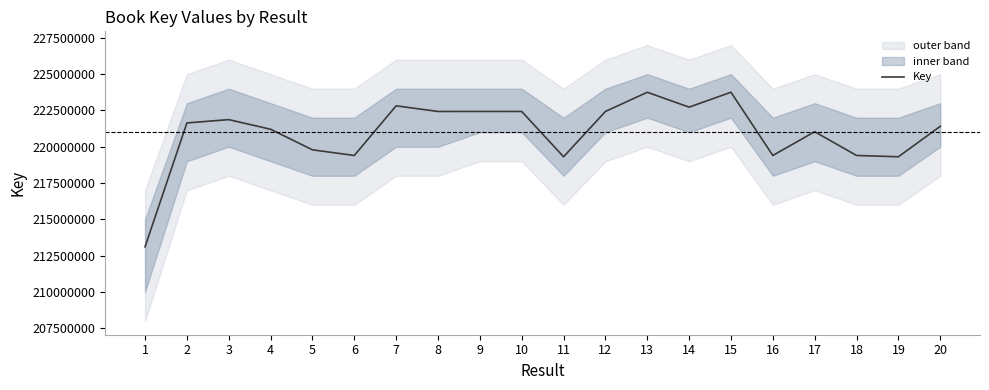

What is the difference between the second highest and minimum values?

10648016